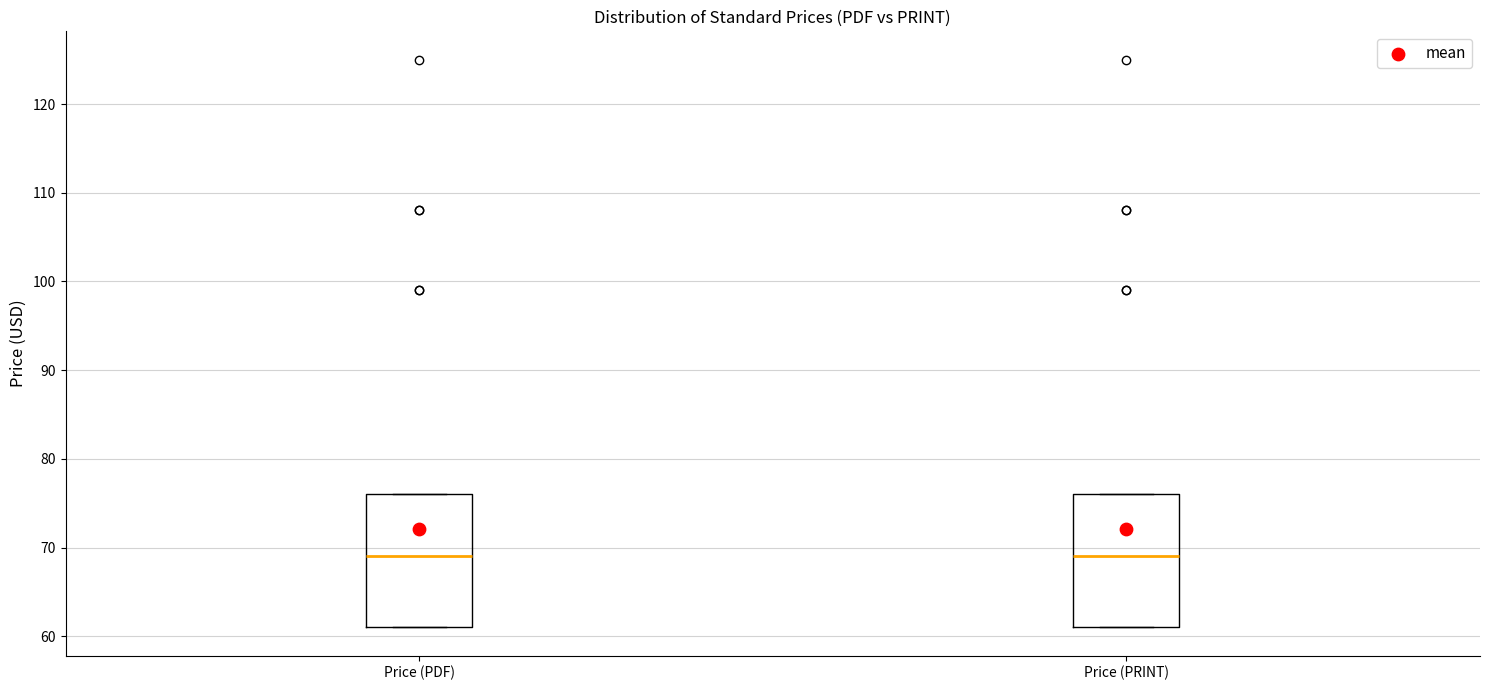

Reading left to right, read every box against the y-axis: the position of its median line, the range the box covers, and the ends of its whiskers. The values are not printed on the chart, so give them approximately, as read against the axis.

Price (PDF): median 69, box 61 to 76, whiskers 61 to 76
Price (PRINT): median 69, box 61 to 76, whiskers 61 to 76